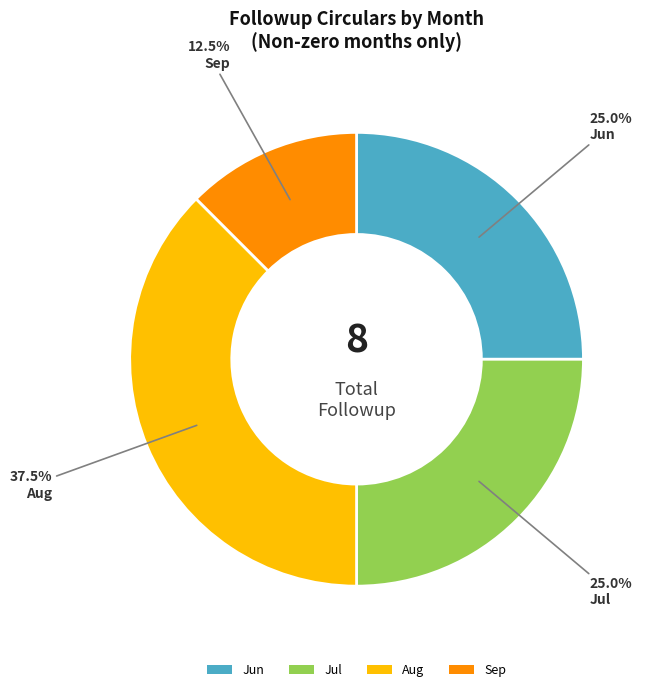

Is there a majority slice in this chart?

No